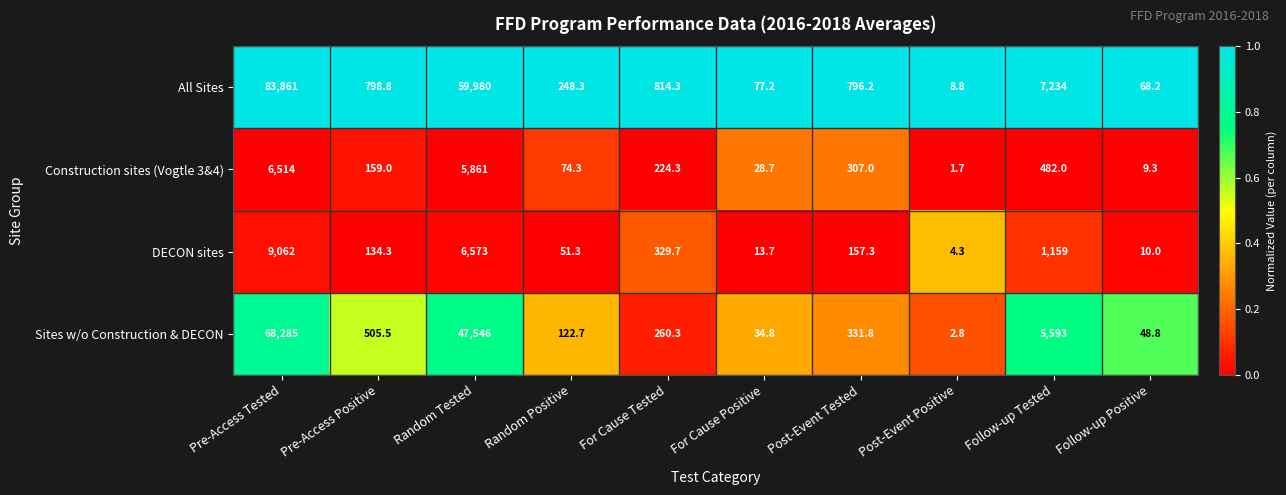

At which category is the sum across all series the highest?

Pre-Access Tested